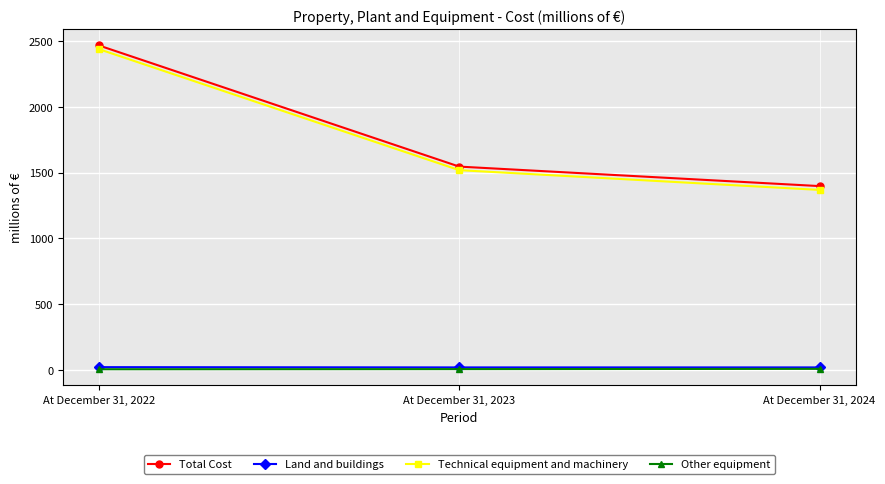

How many lines are shown in the chart?

4